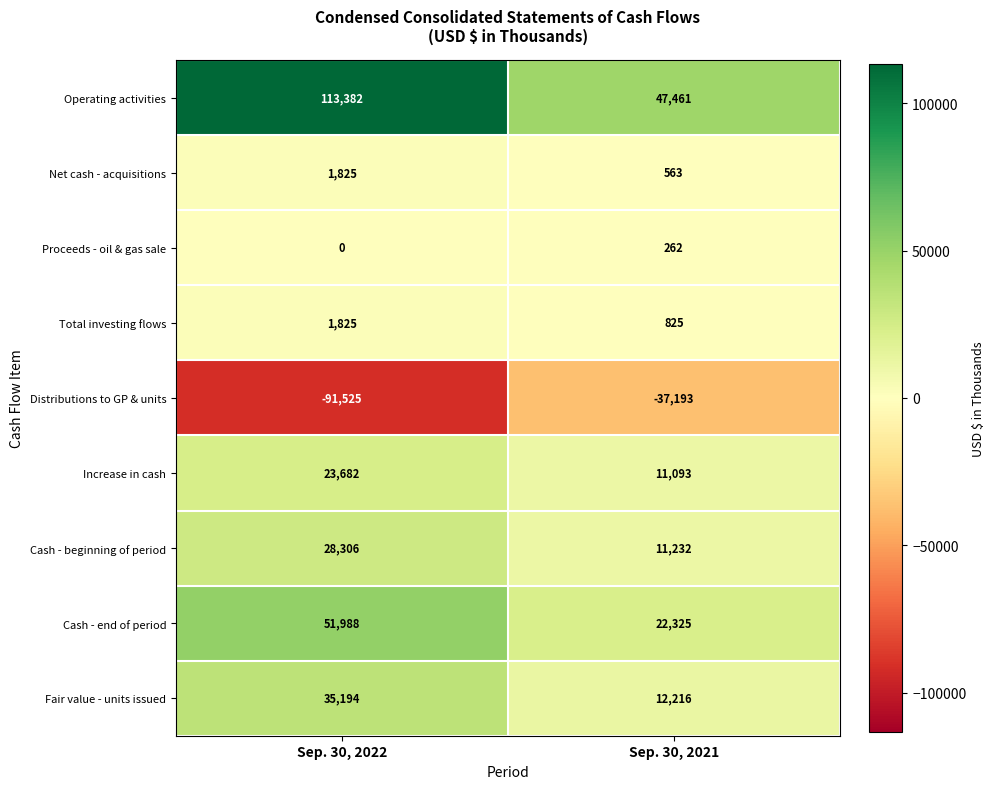

What is the total value across all series at Sep. 30, 2021?

68784